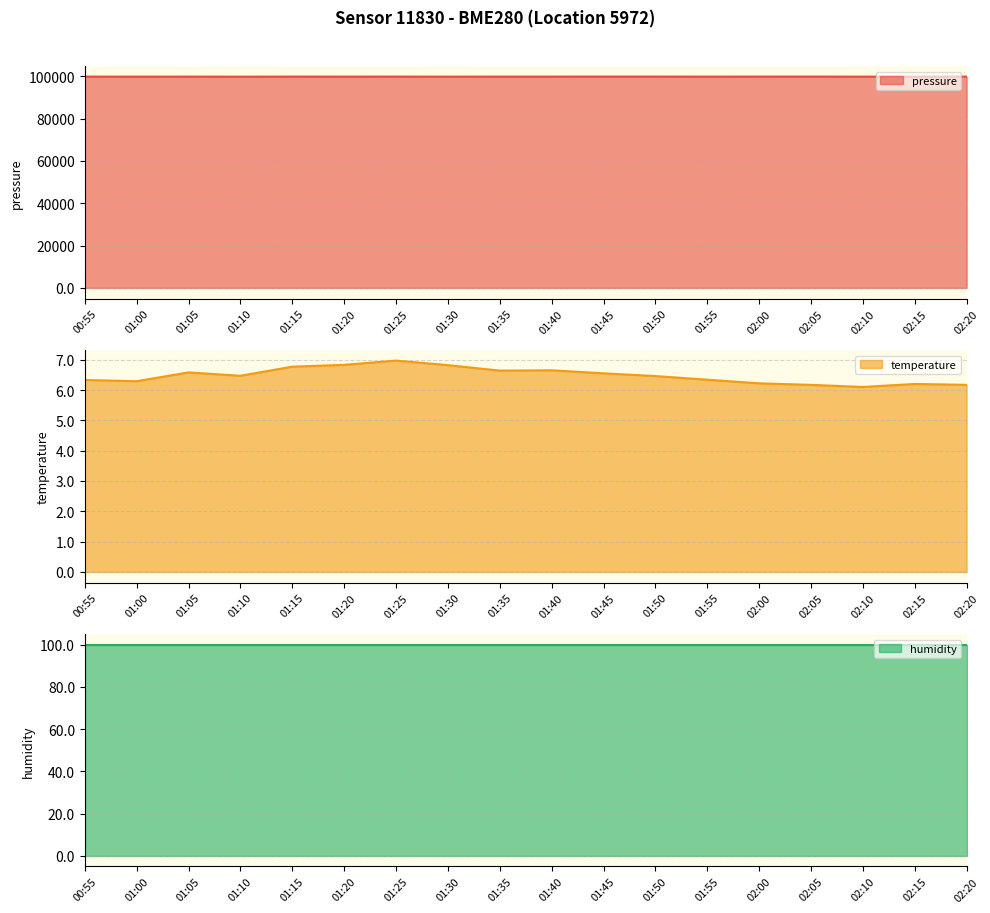

How many categories are shown in the chart?

18